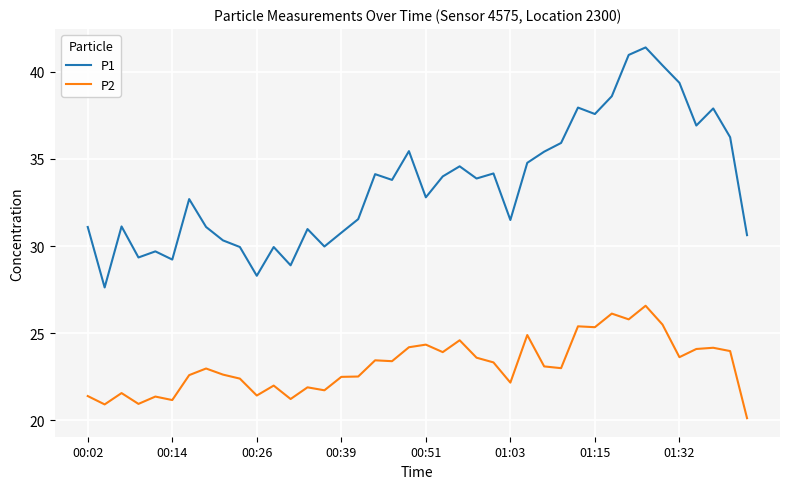

What is the greatest value displayed?

41.4